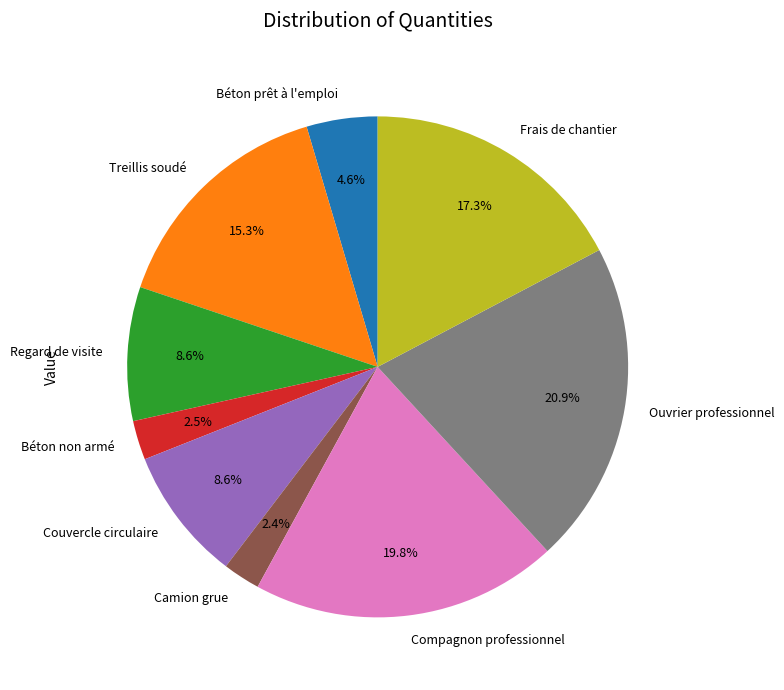

Which has a higher value, Compagnon professionnel or Couvercle circulaire?

Compagnon professionnel